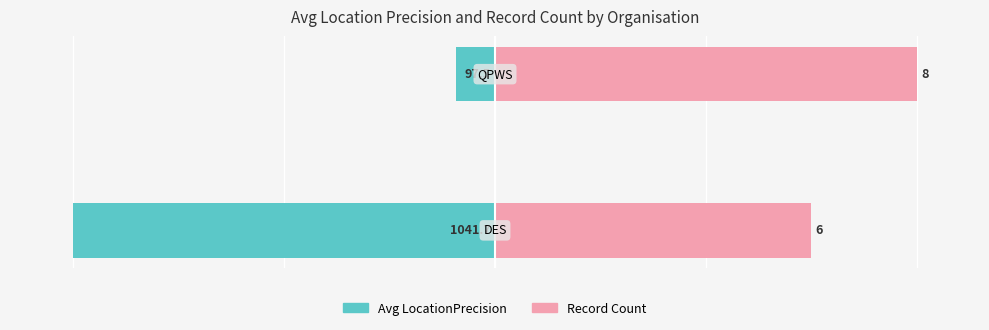

Which series has the widest spread of values?

Avg LocationPrecision (norm)